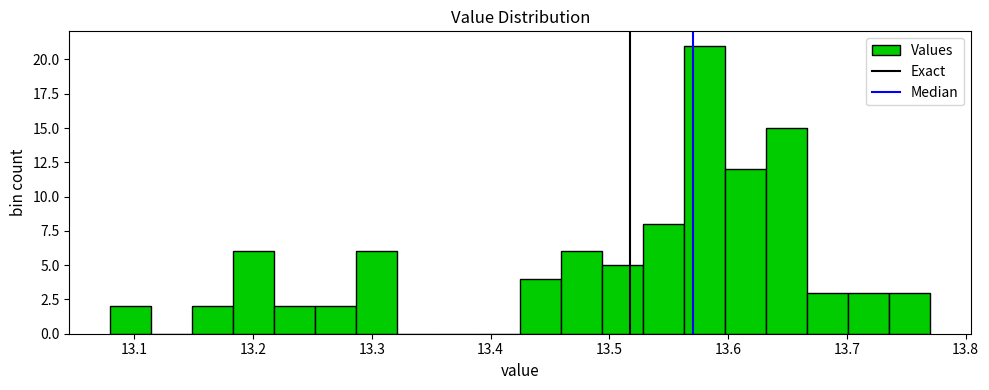

Read against the x-axis, roughly where is the centre of the tallest bar?

13.58